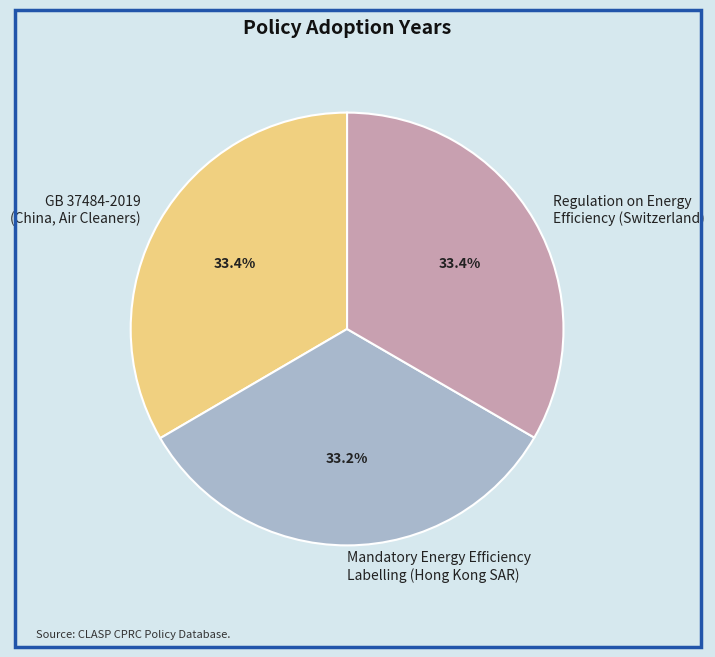

Is there a majority slice in this chart?

No